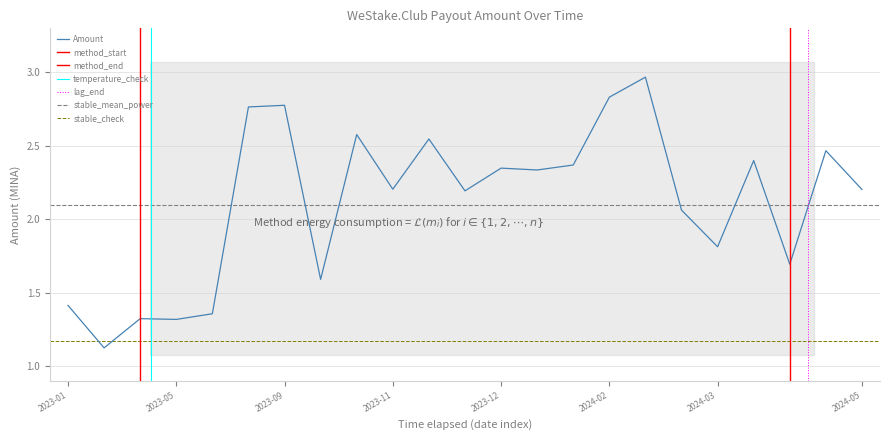

What is the difference between the values at 2024-02-09 and 2024-03-23?

1.0